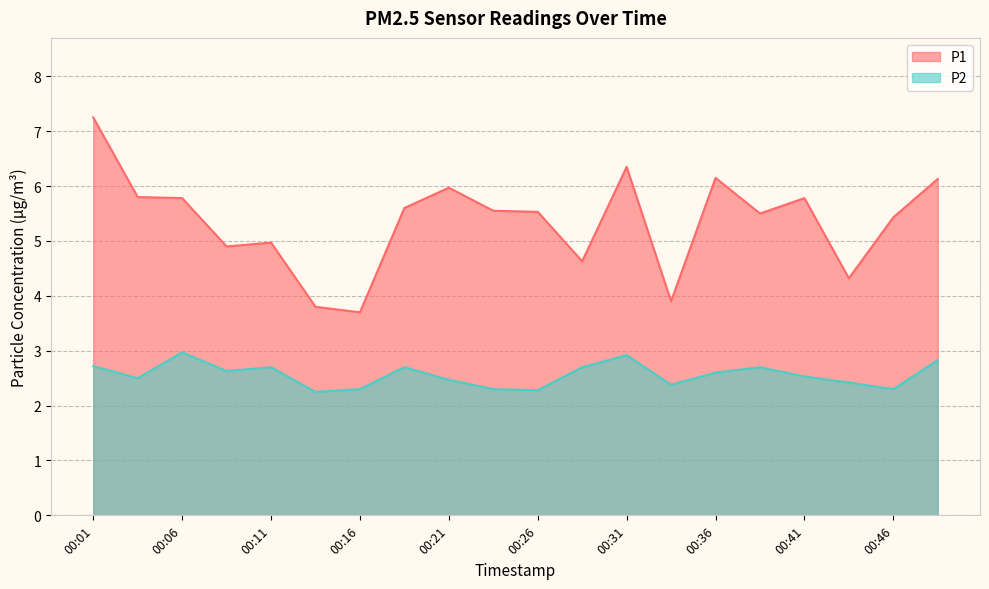

Reading left to right, list all the values displayed in this chart.

P1: 00:01=7.2	00:04=5.8	00:06=5.8	00:09=4.9	00:11=5.0	00:14=3.8	00:16=3.7	00:19=5.6	00:21=6.0	00:24=5.5	00:26=5.5	00:29=4.6	00:31=6.3	00:34=3.9	00:36=6.2	00:39=5.5	00:41=5.8	00:43=4.3	00:46=5.4	00:48=6.1
P2: 00:01=2.7	00:04=2.5	00:06=3.0	00:09=2.6	00:11=2.7	00:14=2.2	00:16=2.3	00:19=2.7	00:21=2.5	00:24=2.3	00:26=2.3	00:29=2.7	00:31=2.9	00:34=2.4	00:36=2.6	00:39=2.7	00:41=2.5	00:43=2.4	00:46=2.3	00:48=2.8